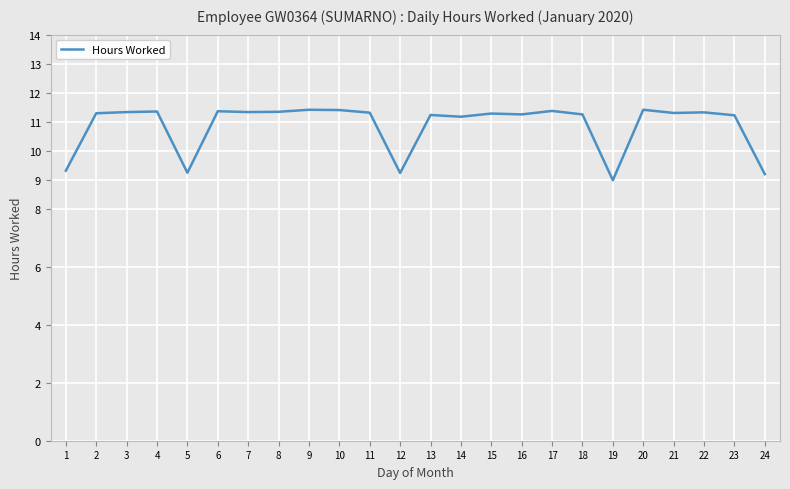

What is the difference between the second highest and minimum values?

2.4